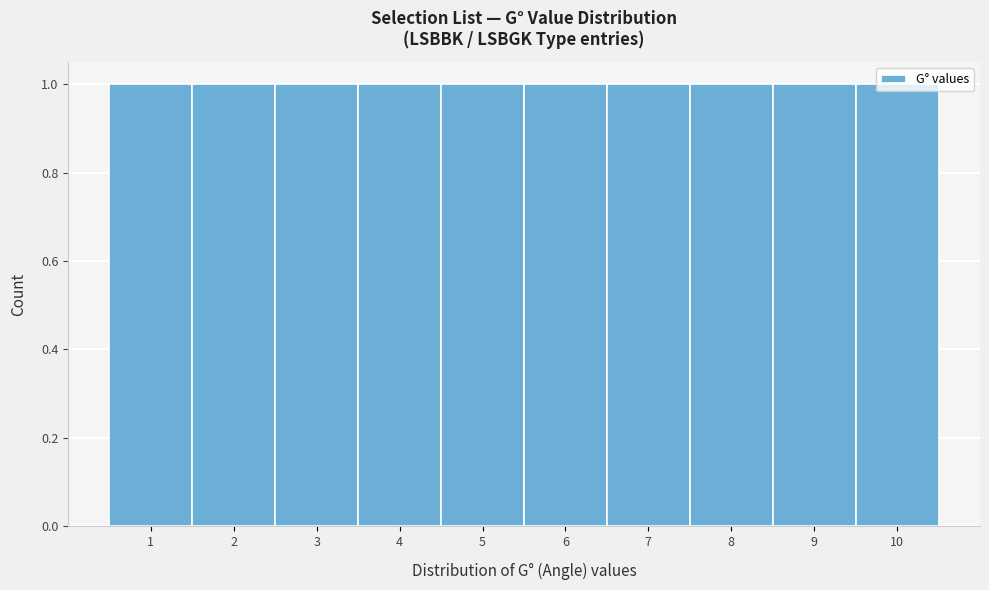

Reading left to right, list every bar in this chart as the range it spans on the x-axis followed by its height. The values are not printed on the chart, so give them approximately, as read against the axis.

0.5 to 1.5: 1
1.5 to 2.5: 1
2.5 to 3.5: 1
3.5 to 4.5: 1
4.5 to 5.5: 1
5.5 to 6.5: 1
6.5 to 7.5: 1
7.5 to 8.5: 1
8.5 to 9.5: 1
9.5 to 10.5: 1